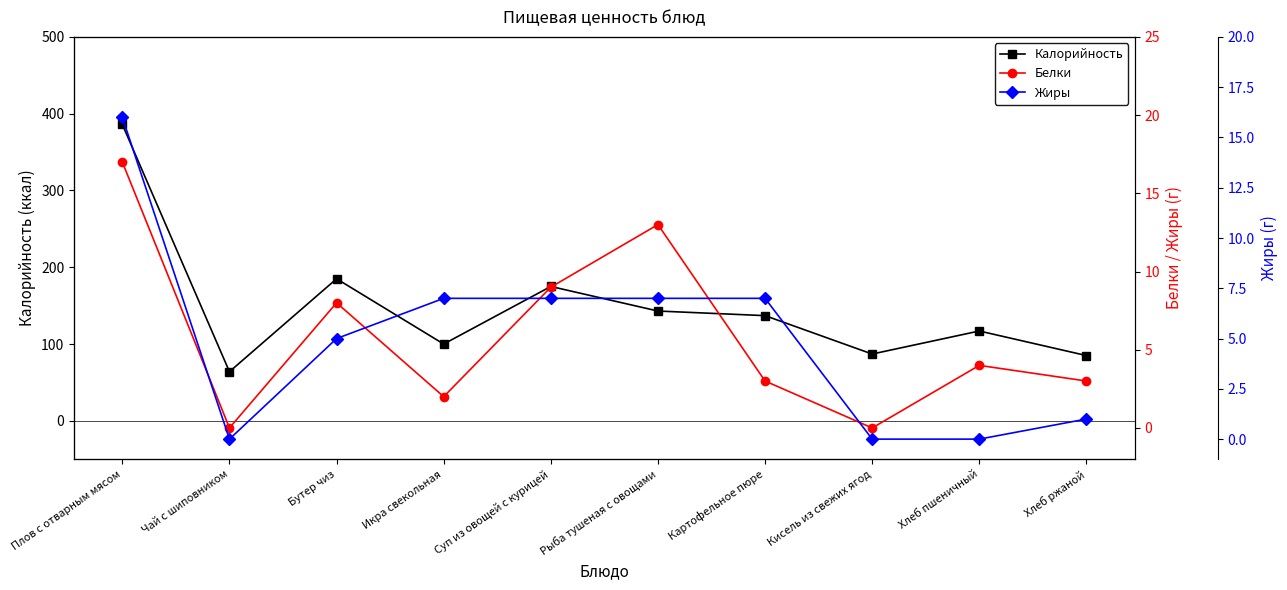

Reading left to right, transcribe all the data shown in this chart.

Калорийность: Плов с отварным мясом=386	Чай с шиповником=64	Бутер чиз=185	Икра свекольная=100	Суп из овощей с курицей=175	Рыба тушеная с овощами=143	Картофельное пюре=137	Кисель из свежих ягод=87	Хлеб пшеничный=117	Хлеб ржаной=85
Белки: Плов с отварным мясом=17	Чай с шиповником=0	Бутер чиз=8	Икра свекольная=2	Суп из овощей с курицей=9	Рыба тушеная с овощами=13	Картофельное пюре=3	Кисель из свежих ягод=0	Хлеб пшеничный=4	Хлеб ржаной=3
Жиры: Плов с отварным мясом=16	Чай с шиповником=0	Бутер чиз=5	Икра свекольная=7	Суп из овощей с курицей=7	Рыба тушеная с овощами=7	Картофельное пюре=7	Кисель из свежих ягод=0	Хлеб пшеничный=0	Хлеб ржаной=1